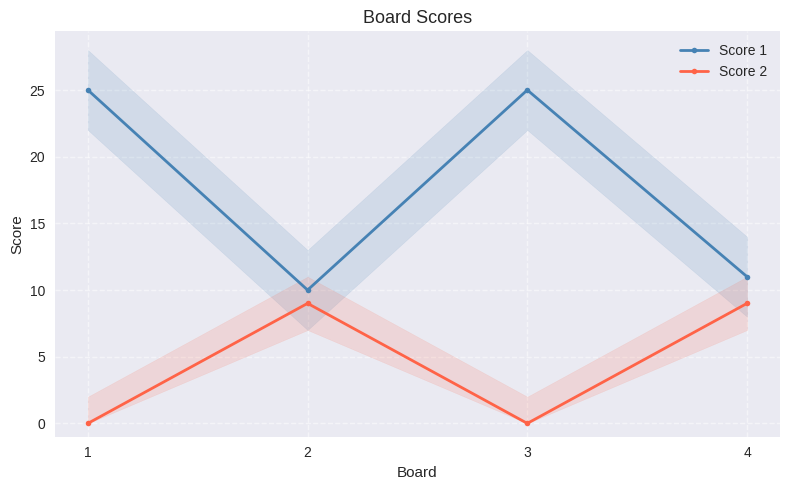

True or false: Score 2 has more than 1 points higher than both neighbors.

False